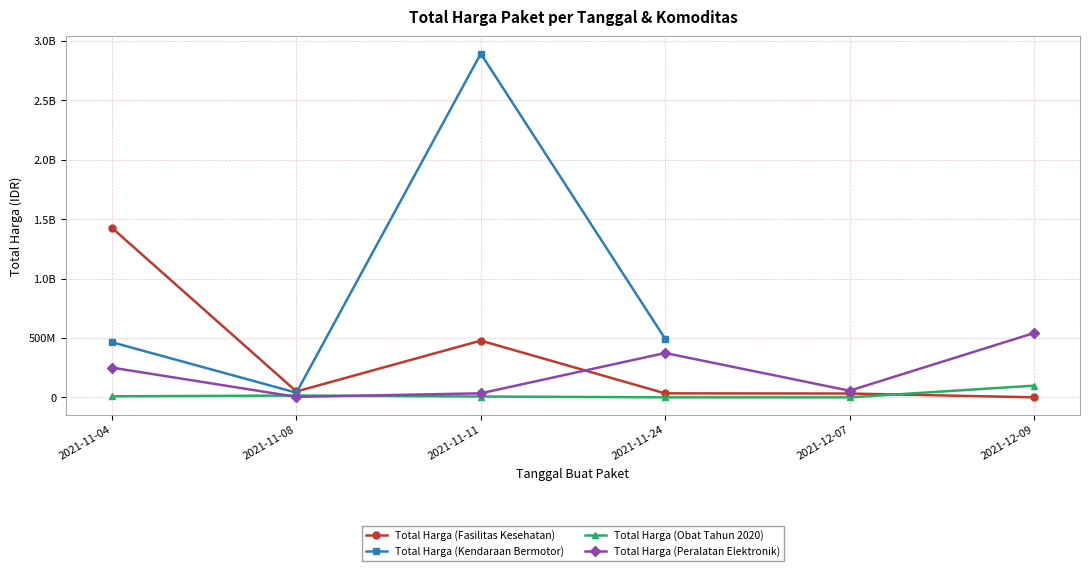

How many interior local peaks does the Total Harga (Fasilitas Kesehatan) series have?

1